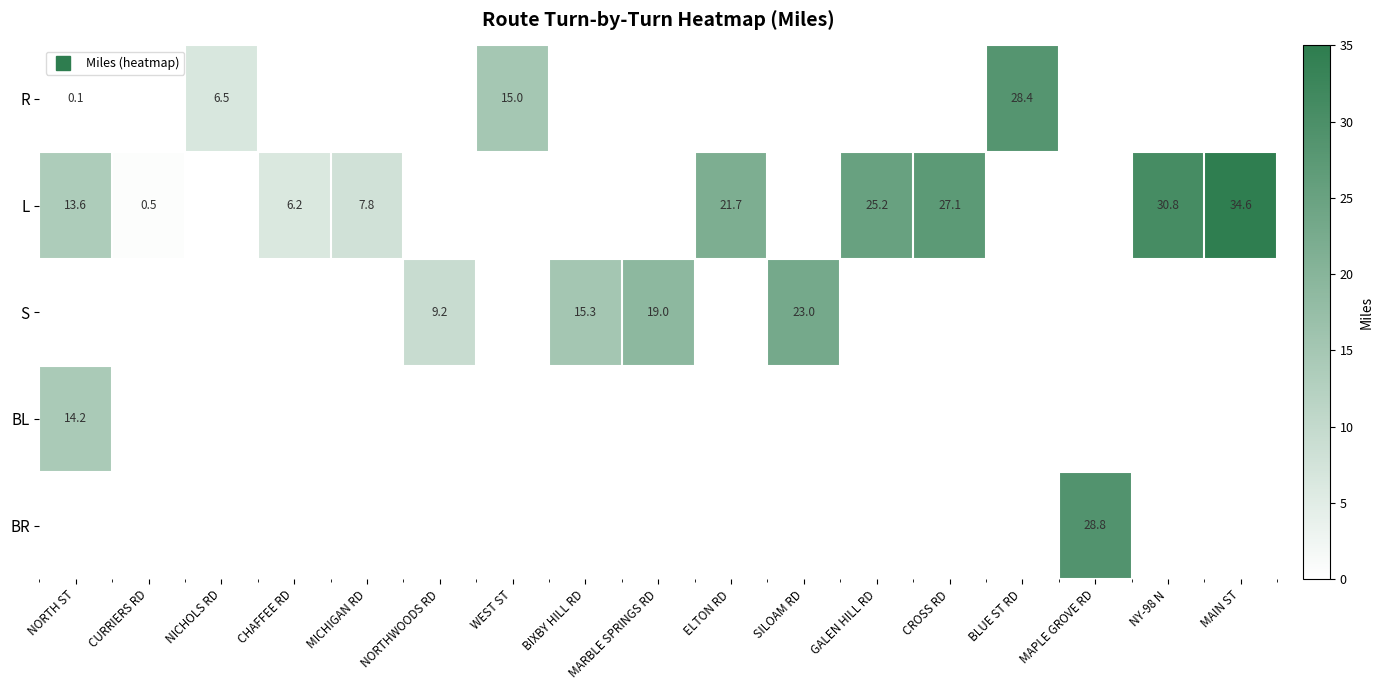

What is the difference between the maximum and minimum values in the R series?

28.3